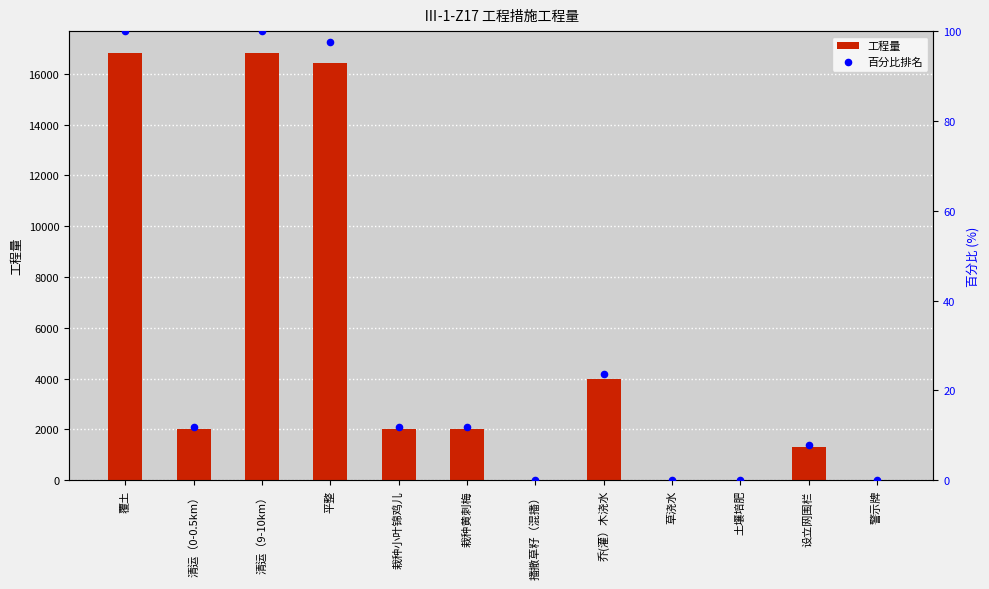

Which series contains the lowest Y value?

百分比排名